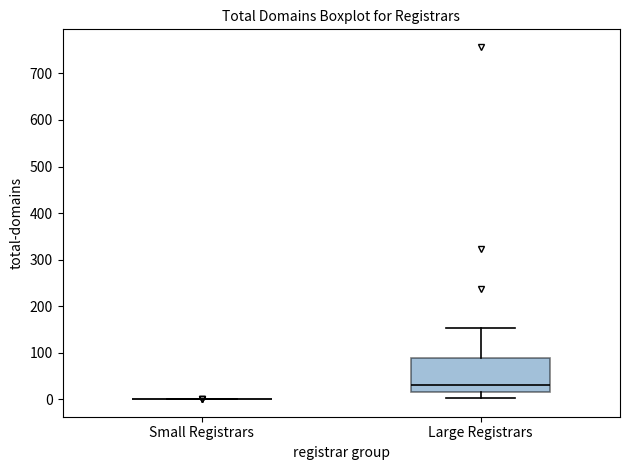

Reading left to right, transcribe this box plot: for each box, give where its median line is, the range the box spans, and where its two whiskers end, as read against the y-axis. The values are not printed on the chart, so give them approximately, as read against the axis.

Small Registrars: box collapsed to a line at 0, whiskers 0 to 0
Large Registrars: median 30, box 10 to 90, whiskers 0 to 150